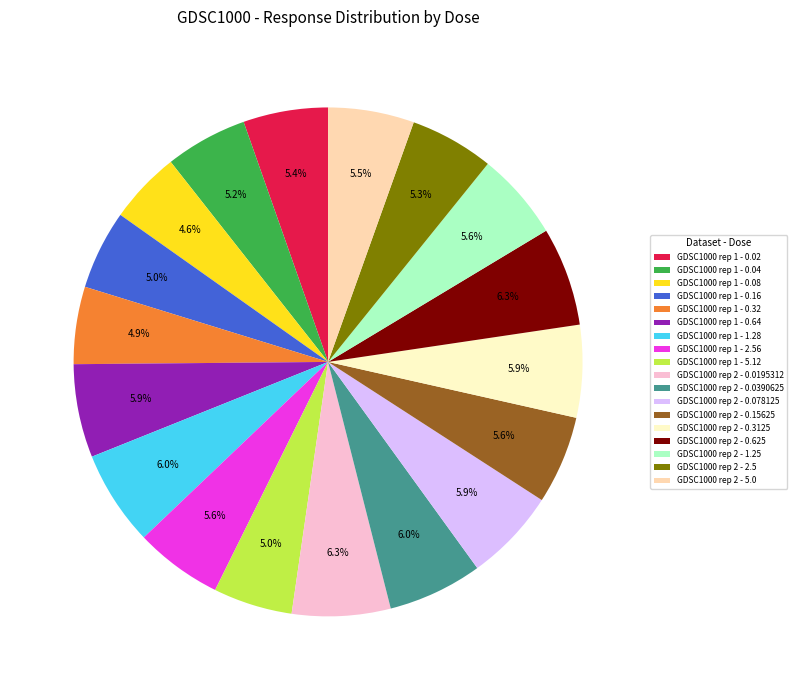

To the nearest percent, what is the combined percentage of GDSC1000 rep 2 - 0.625 and GDSC1000 rep 2 - 2.5?

12%